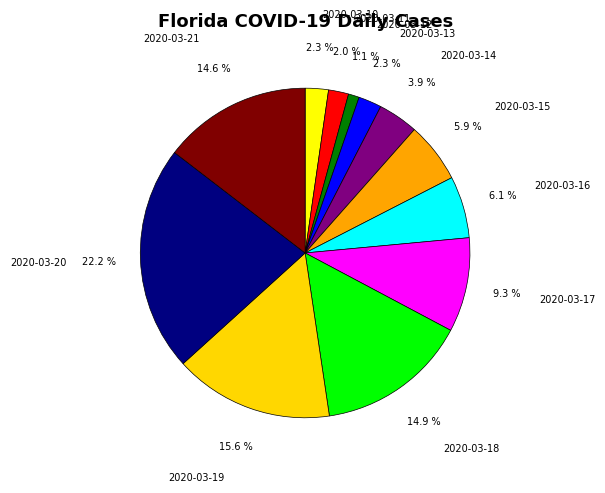

How many slices are in this pie chart?

12